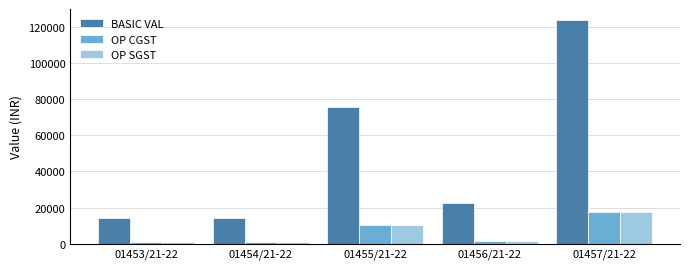

Which series has the largest total across all categories?

BASIC VAL